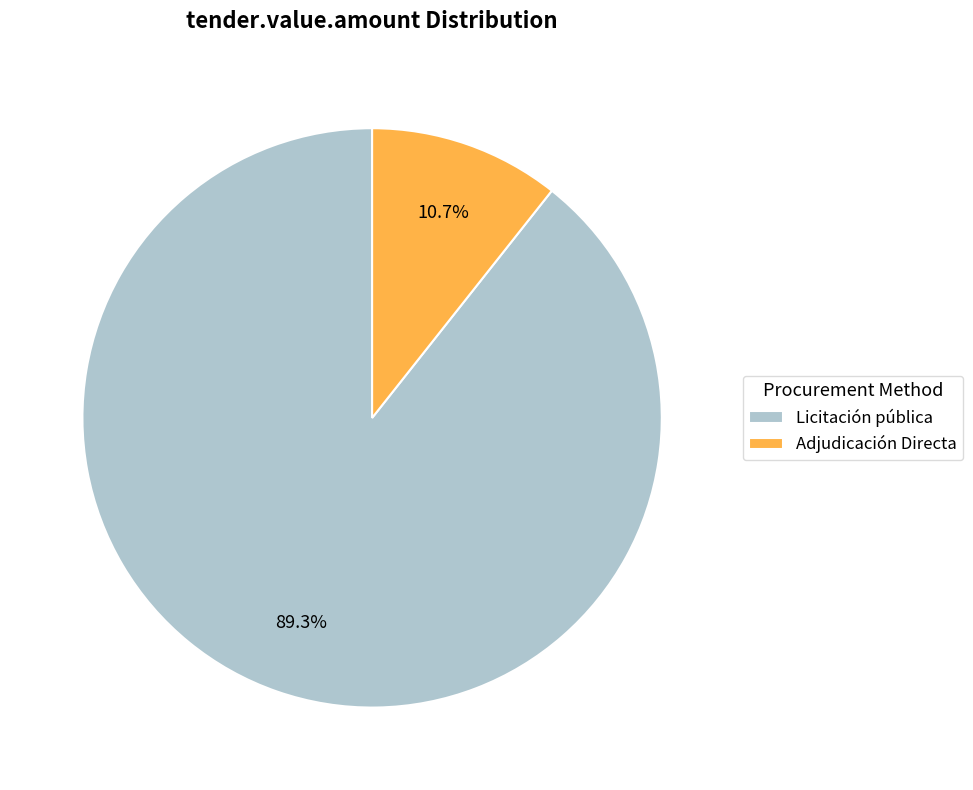

What is the largest slice in the pie chart?

Licitación pública